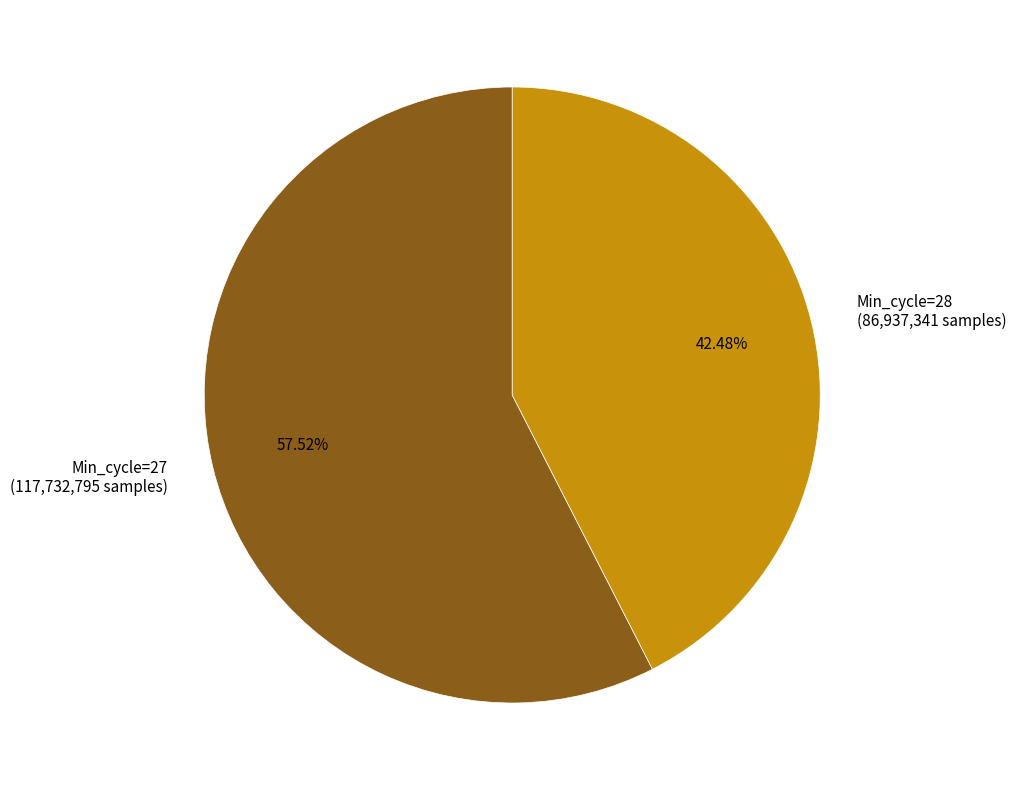

Approximately how many times larger is the value at Min_cycle=27 (117,732,795 samples) compared to Min_cycle=28 (86,937,341 samples)?

1.4